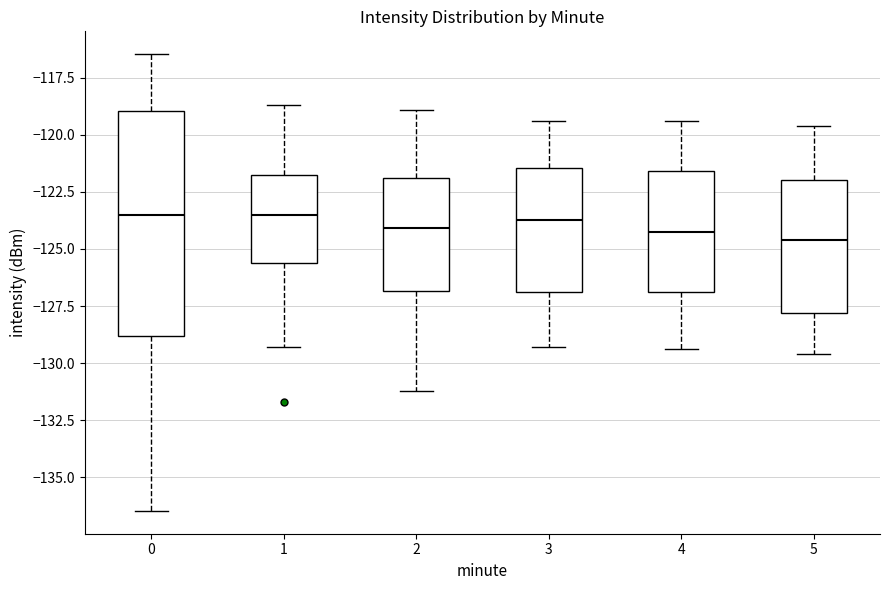

Where does the upper whisker of the box at x = 0 end on the y-axis? The values are not printed on the chart, so give them approximately, as read against the axis.

-116.5